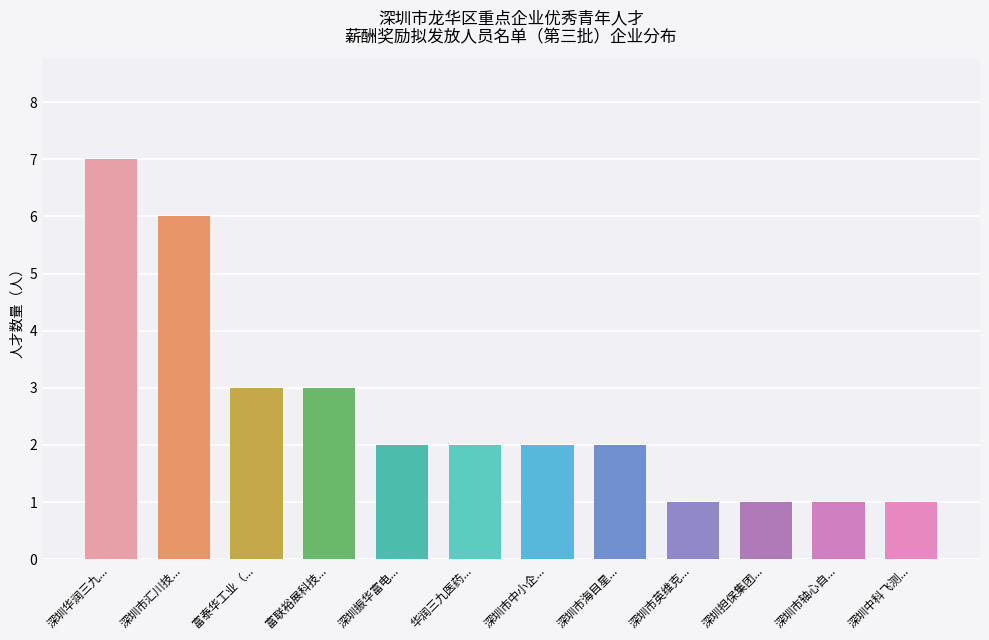

How many categories are shown in the chart?

12